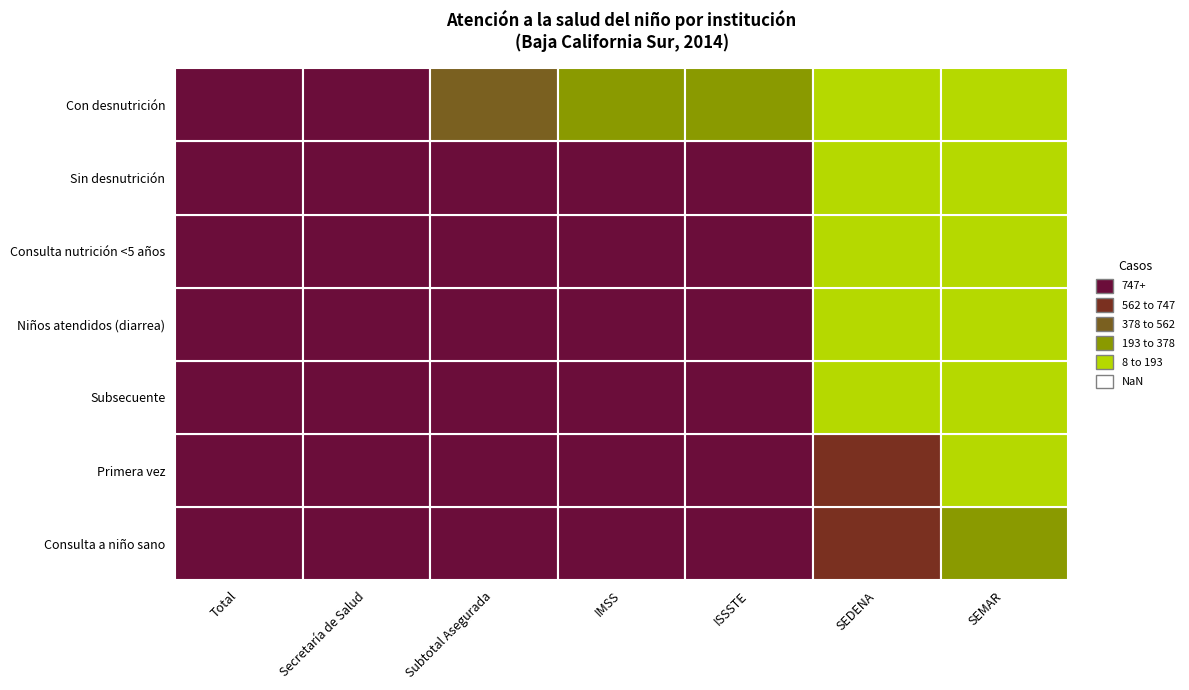

What is the difference between the highest and lowest values at ISSSTE?

9828